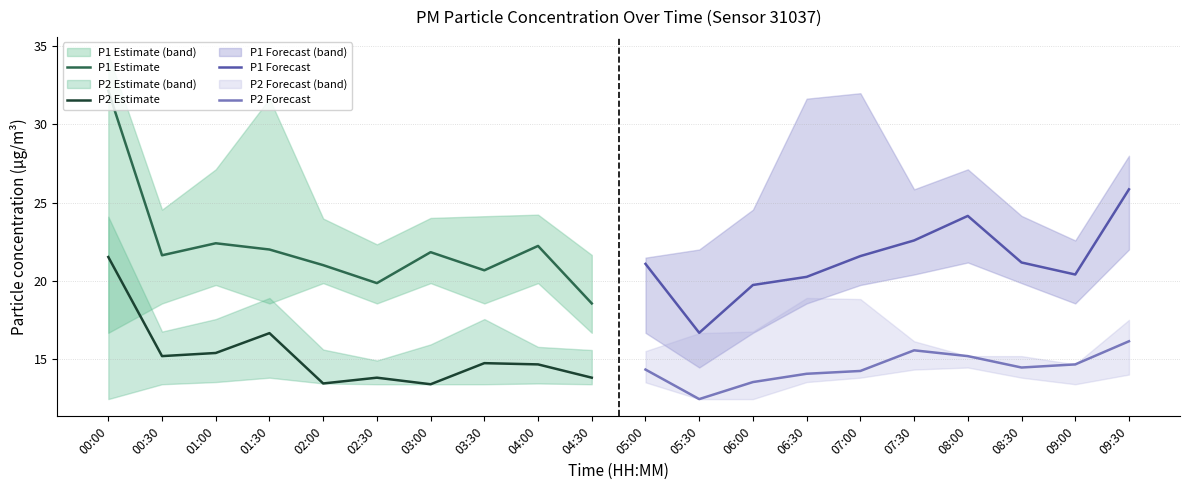

What is the sum of all P1 Forecast values?

213.5